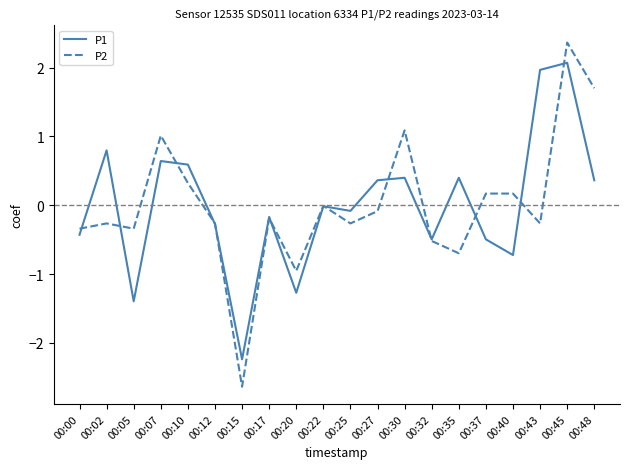

Which category has the lowest value in the P2 series?

00:15